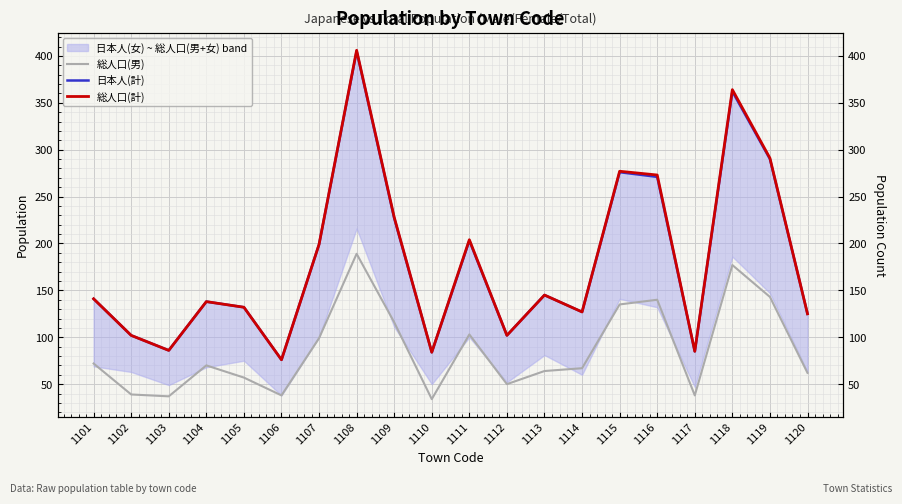

How many series are shown in this chart?

3